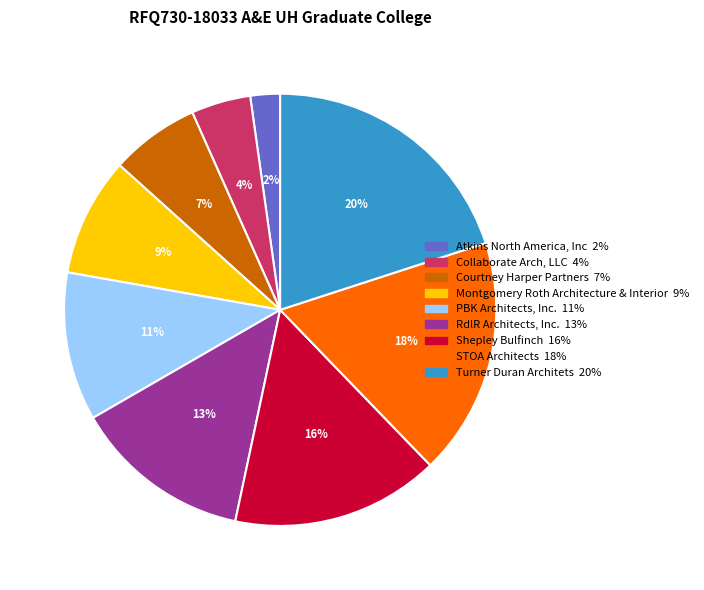

What is the smallest slice in the pie chart?

Atkins North America, Inc